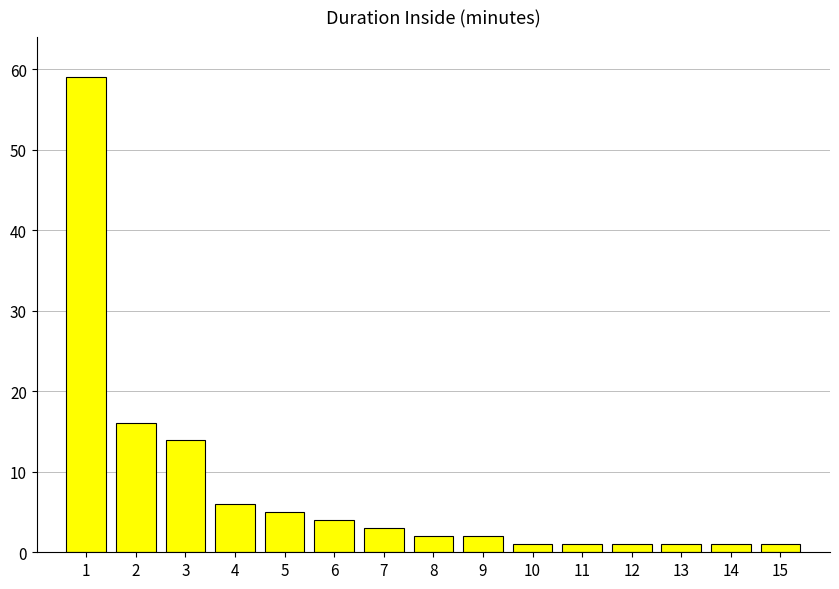

What is the difference between the maximum and second lowest values?

58